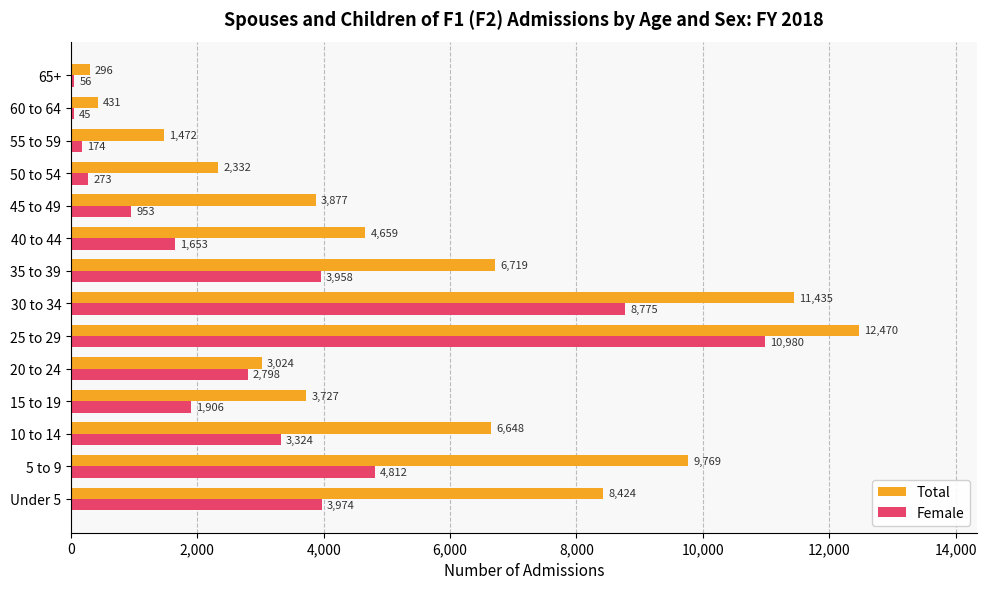

At which category is the sum across all series the highest?

25 to 29